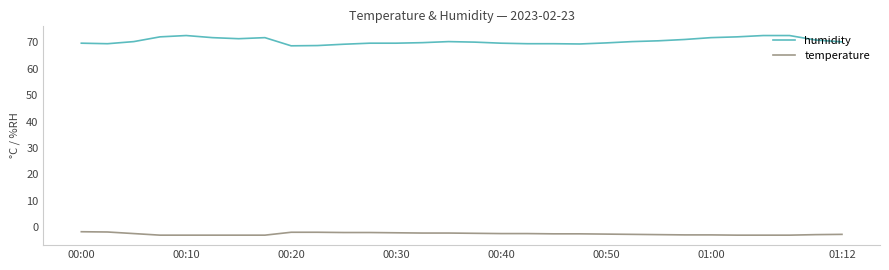

What are all the series names shown in the legend?

humidity, temperature